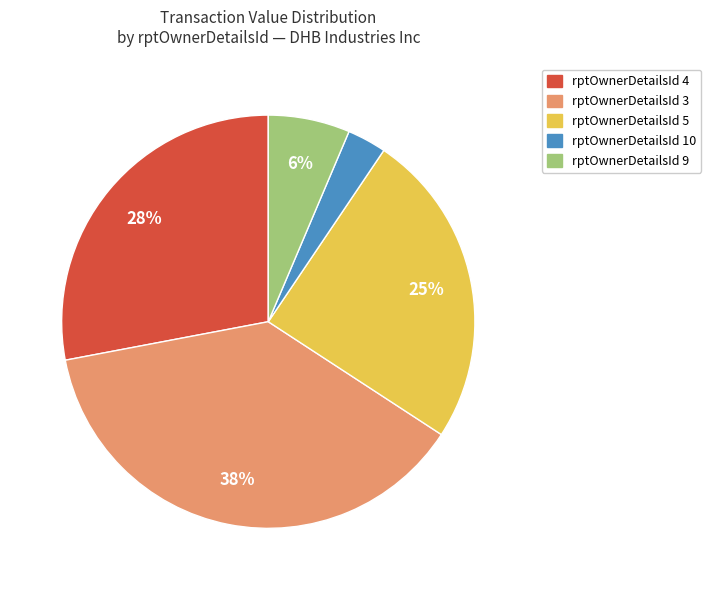

Does any single category account for the majority?

No